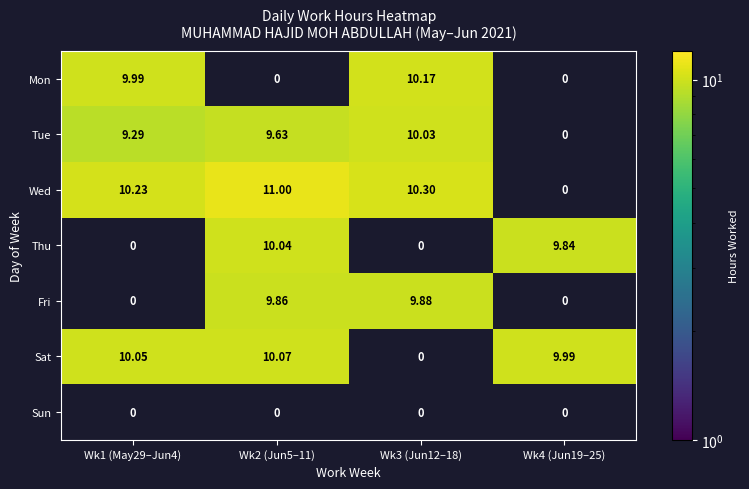

Is the value of Mon at Wk3 (Jun12–18) greater than the value of Sat at Wk1 (May29–Jun4)?

Yes